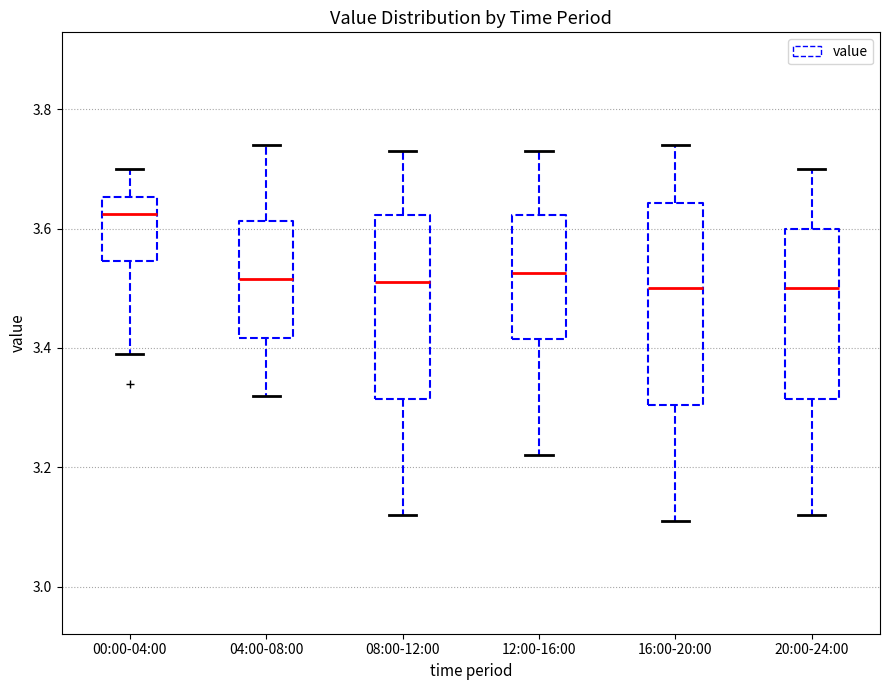

Where does the lower whisker of the box for 00:00-04:00 end on the y-axis? The values are not printed on the chart, so give them approximately, as read against the axis.

3.40